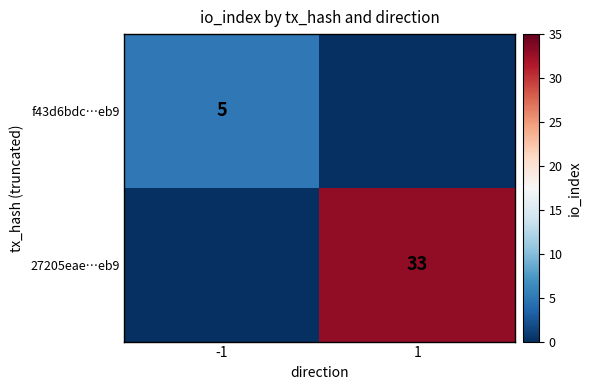

The value of f43d6bdc…eb9 at -1 is 5. True or false?

True